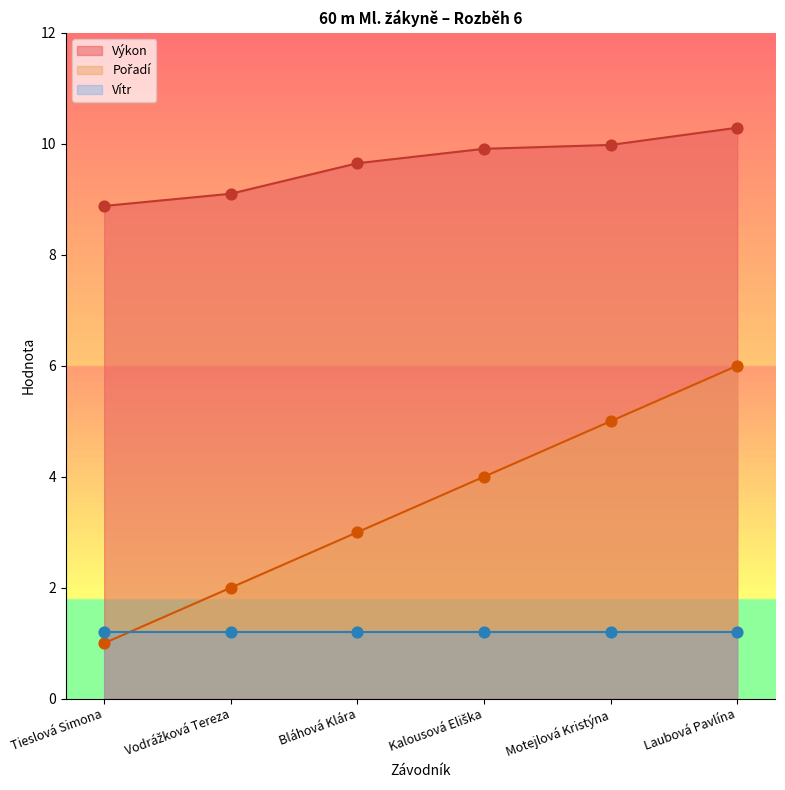

Which series has the largest total across all categories?

Výkon